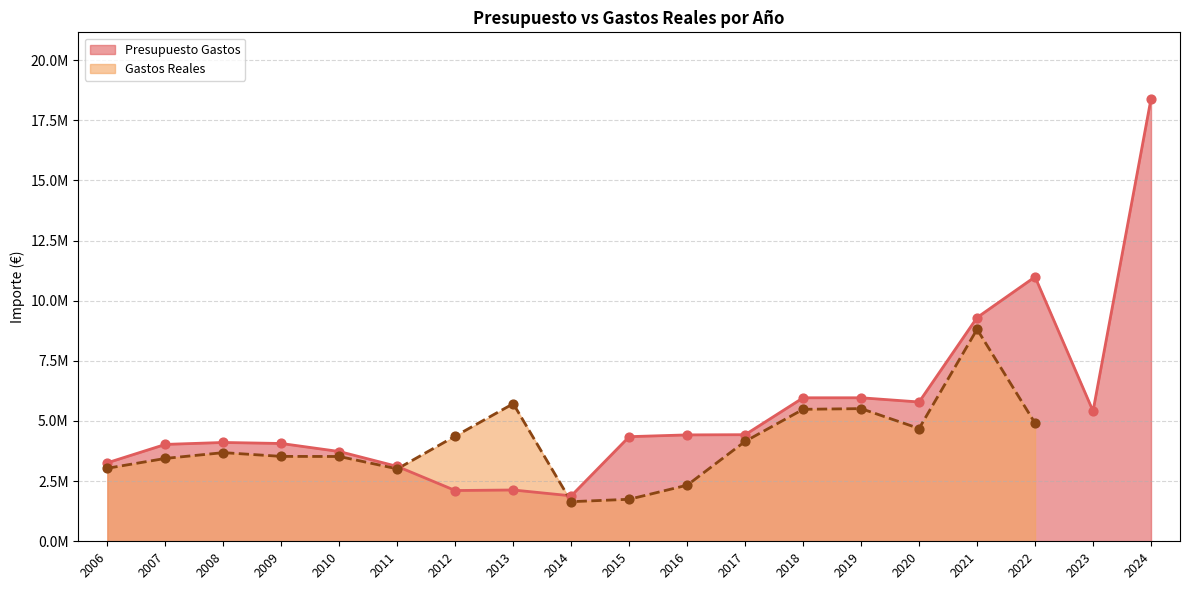

Which has a higher value, 2020 or 2017?

2020